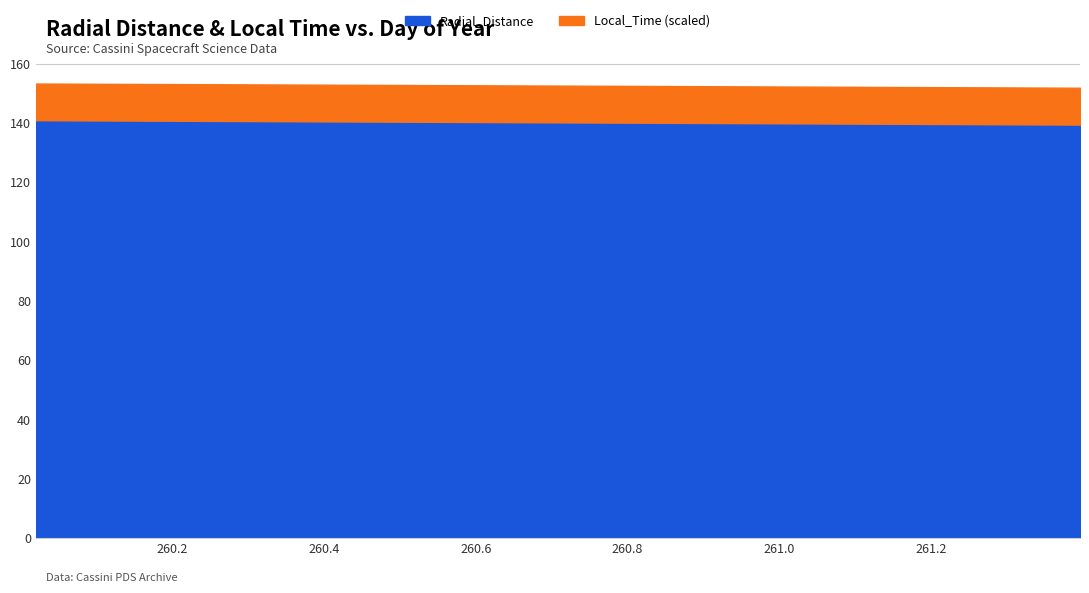

What is the label of the 24th point from the left?

260.9792